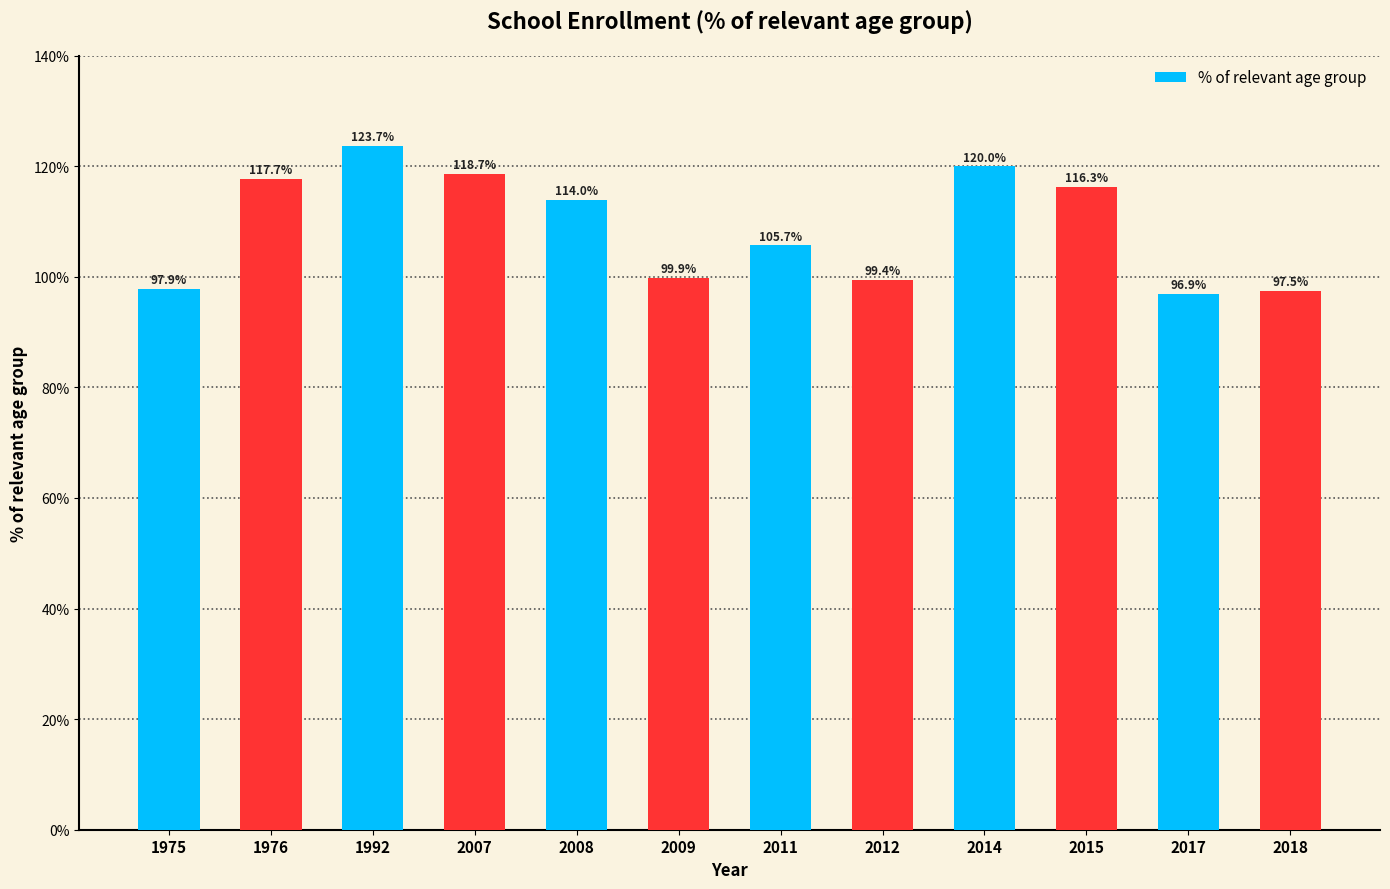

What is the value of the 5th bar from the left?

114.0